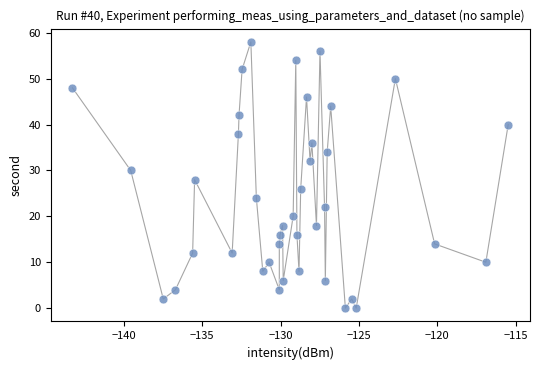

What is the range of Y values (max minus min)?

58